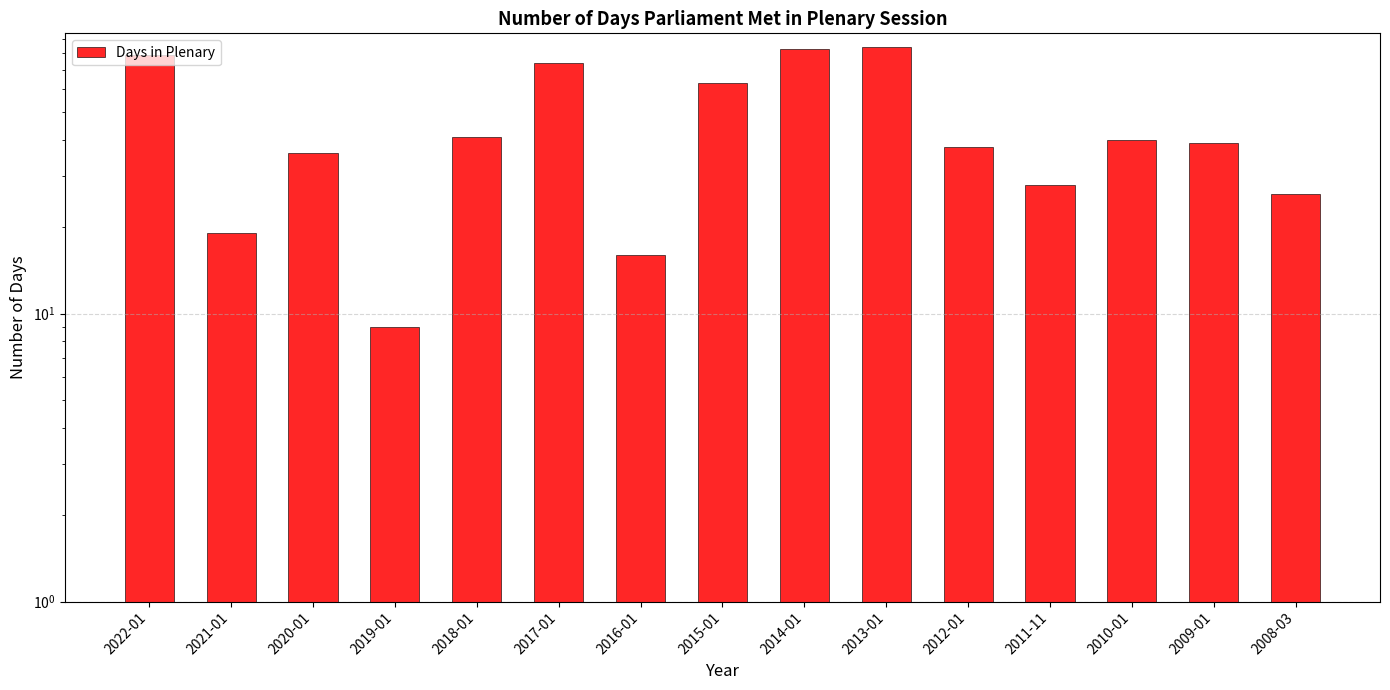

What position from the right is 2013-01?

6